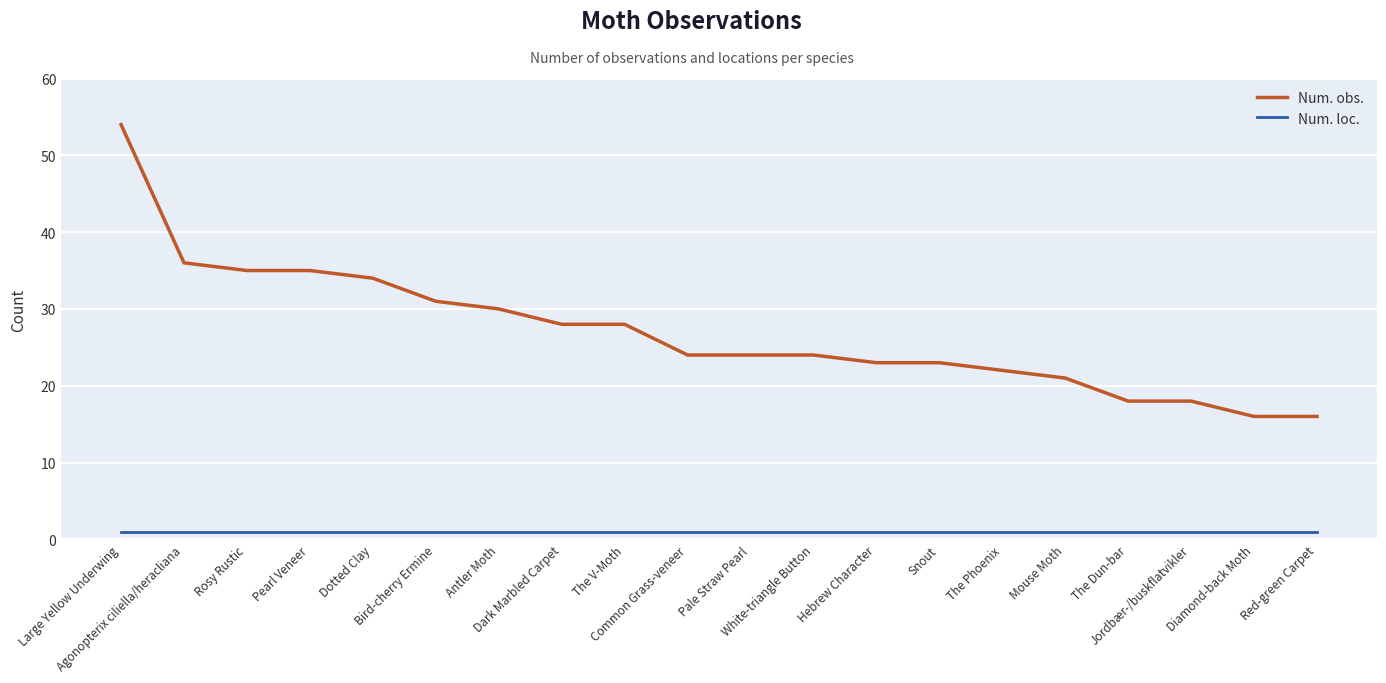

At Dotted Clay, list the series in order from smallest to largest.

Num. loc., Num. obs.